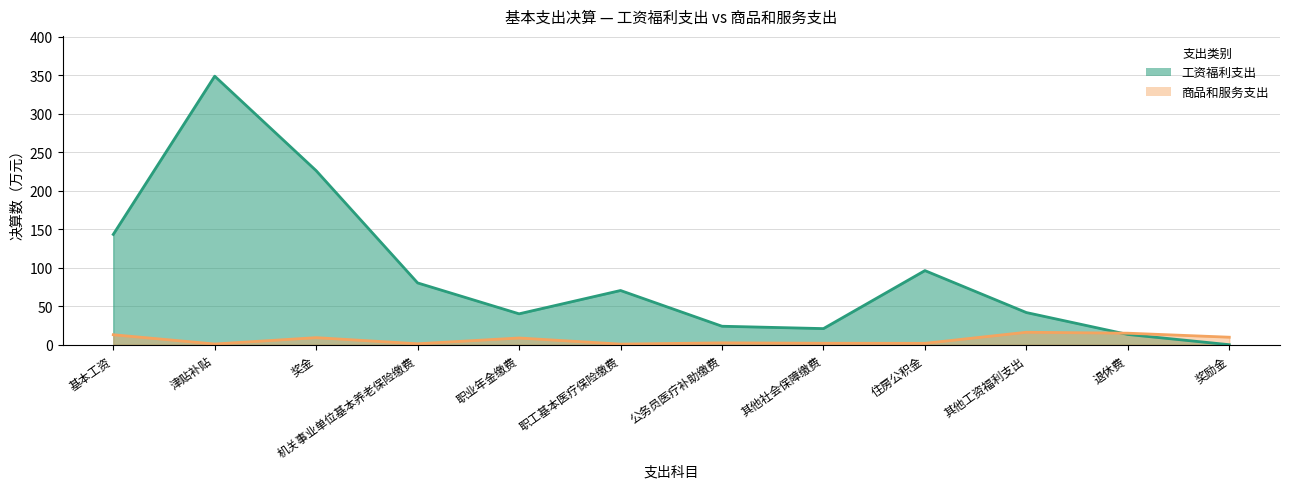

True or false: 商品和服务支出 and 工资福利支出 cross at least once.

True